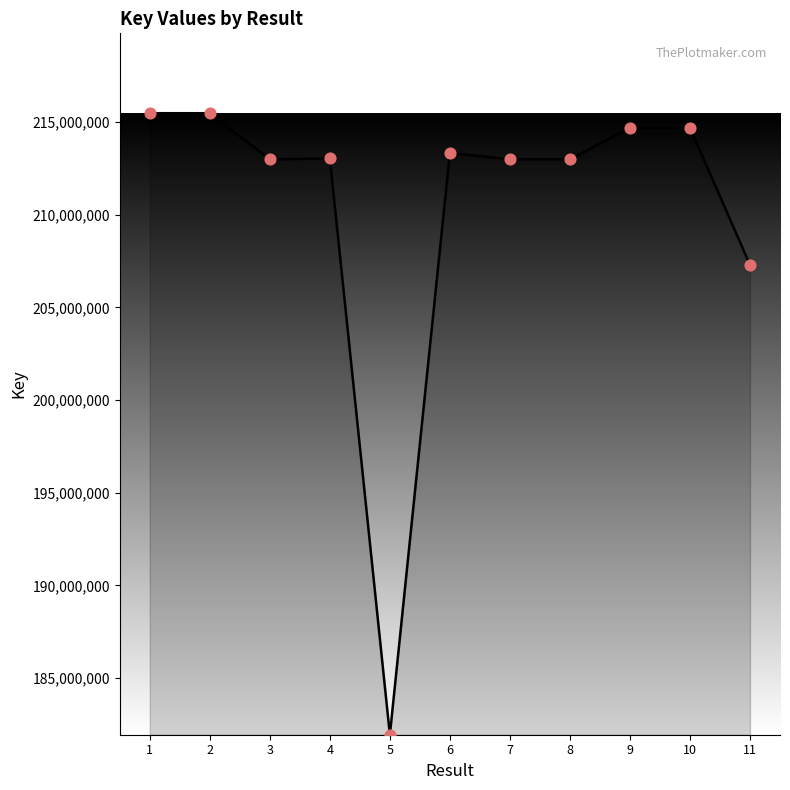

What is the change in value from 4 to 10?

+1658642